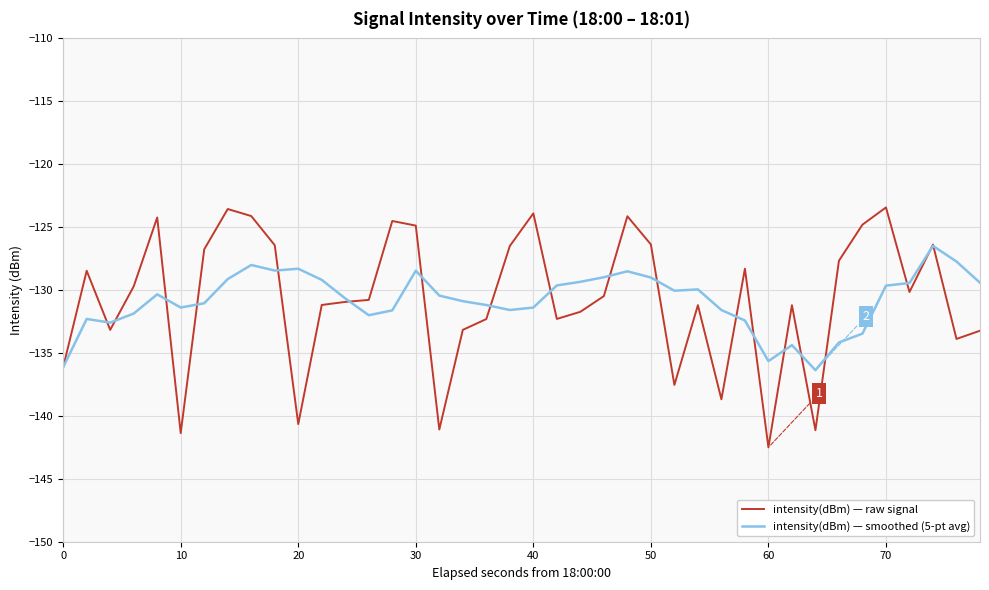

Which series has the widest spread of values?

intensity(dBm) — raw signal